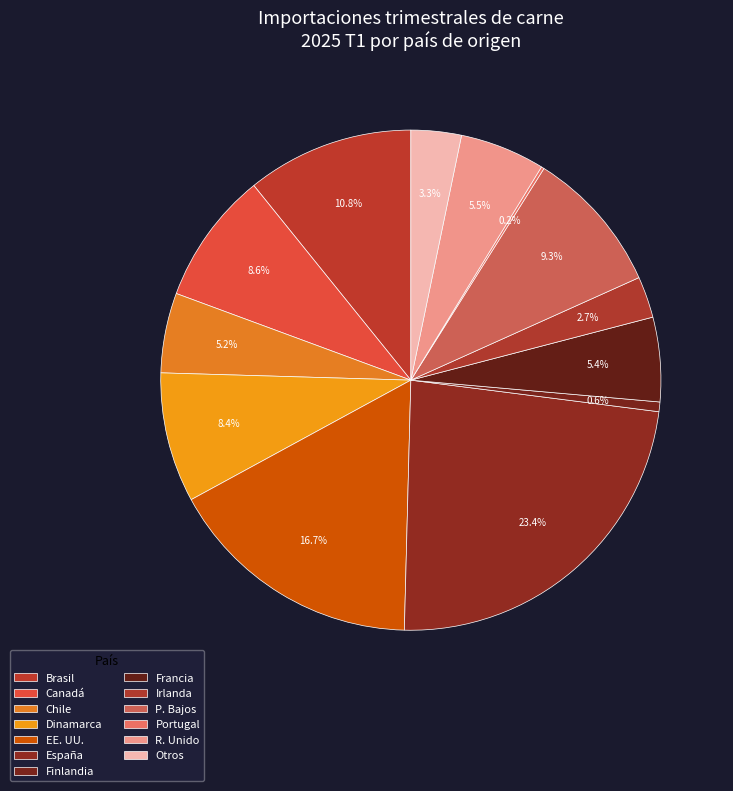

Combined, do Chile and Irlanda account for over 50%?

No